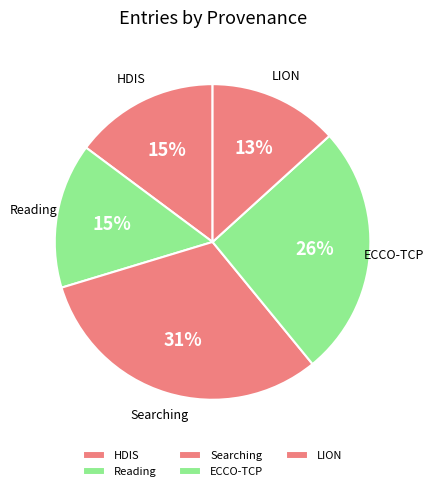

Do HDIS and Reading together represent more than half of the pie?

No